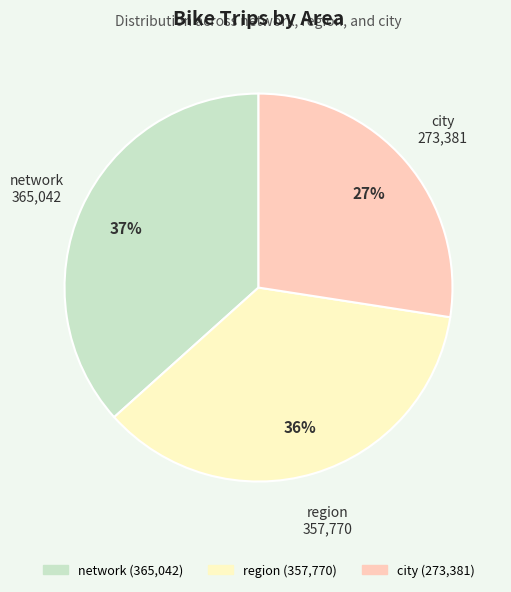

Does city represent more than half of the total?

No